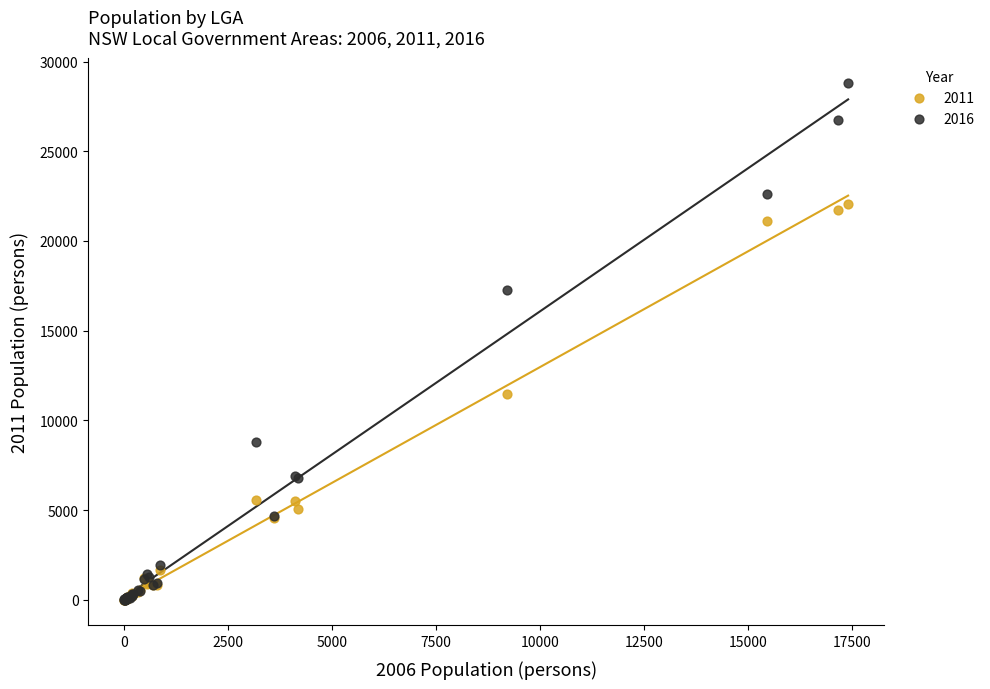

Which series contains the highest Y value?

2016